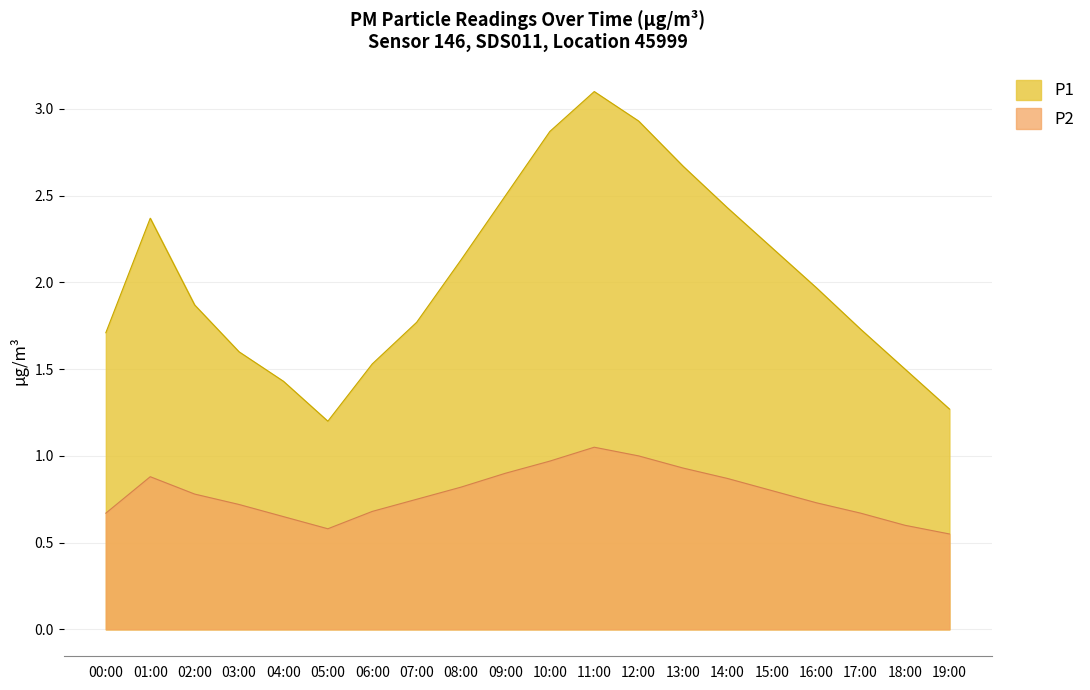

Approximately how many times larger is the value at 19:00 compared to 12:00?

0.6